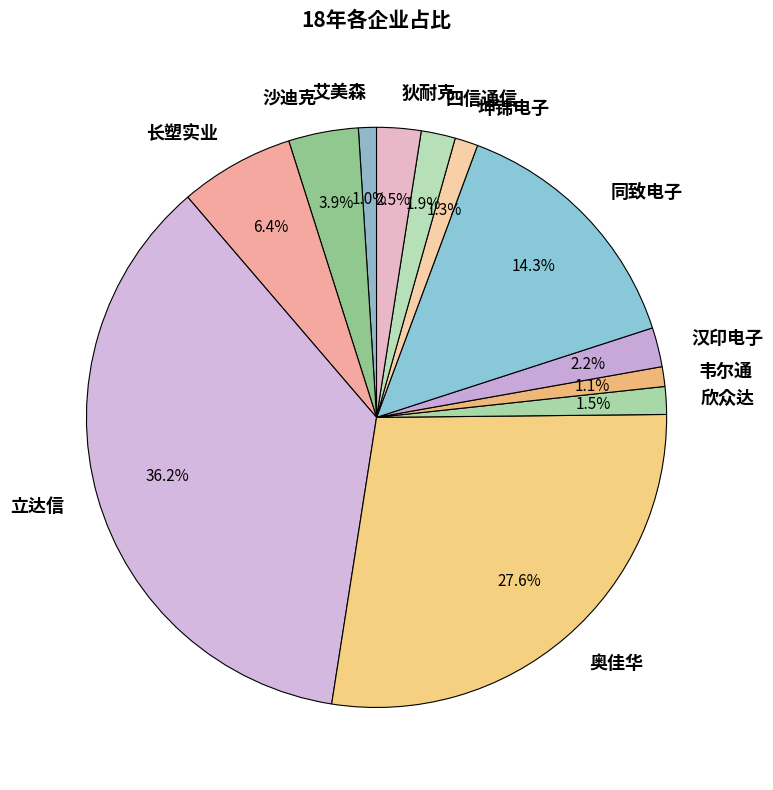

Does any single category account for the majority?

No